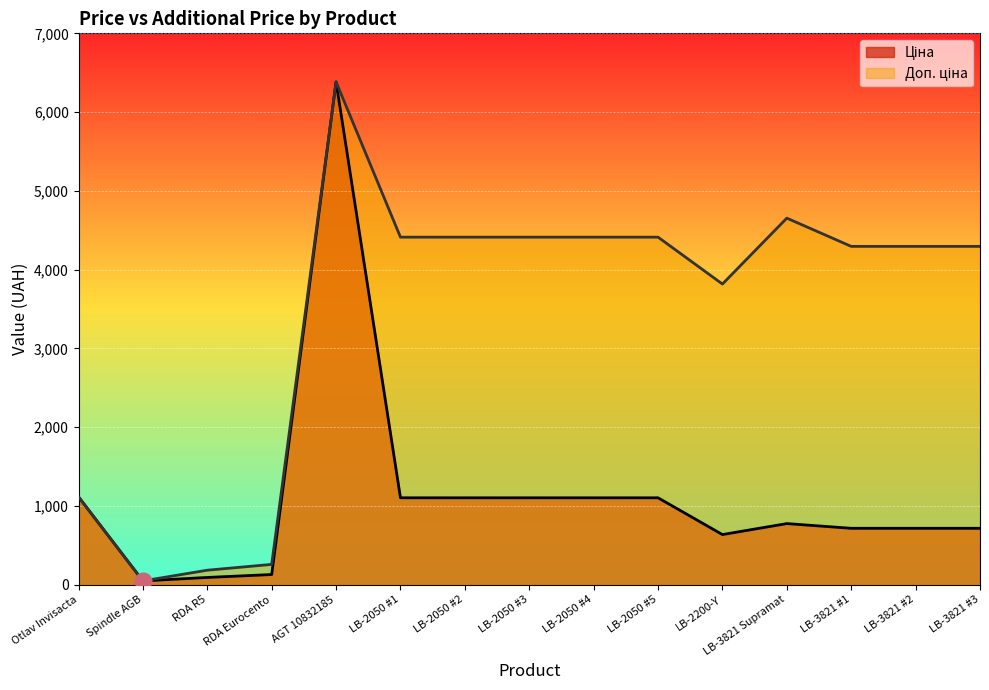

Is the value of Доп. ціна at LB-2050 #4 greater than the value of Ціна at Otlav Invisacta?

Yes